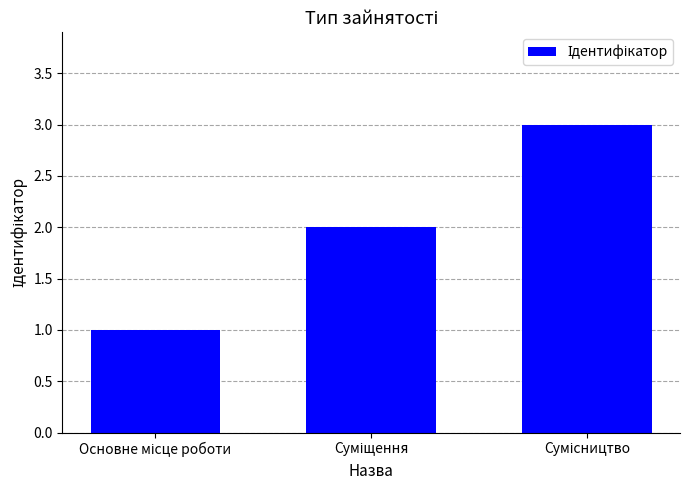

Does the chart contain any negative values?

No